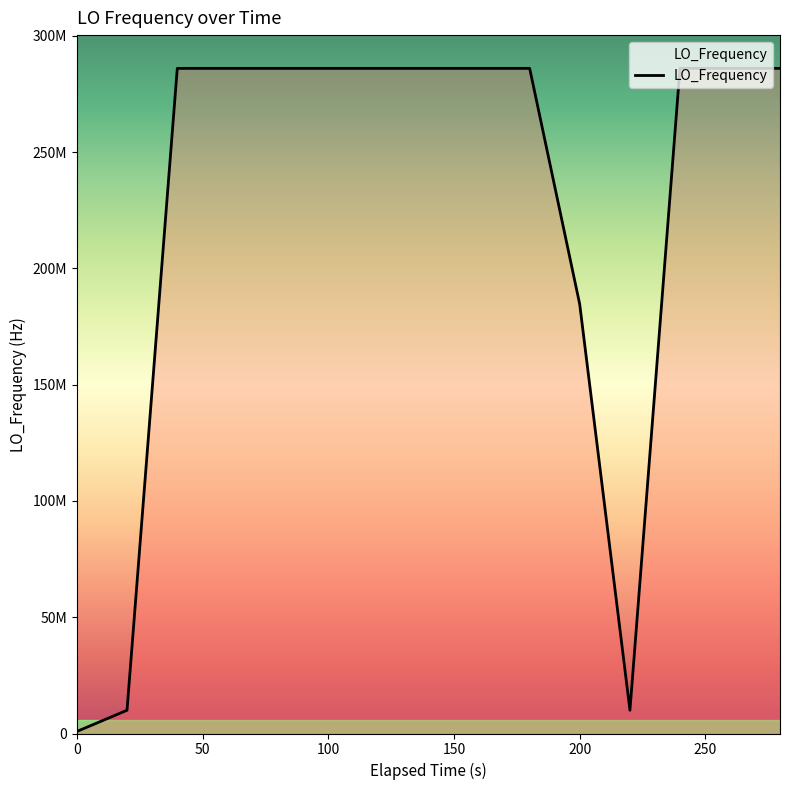

Does the chart display data point markers on the line(s)?

No